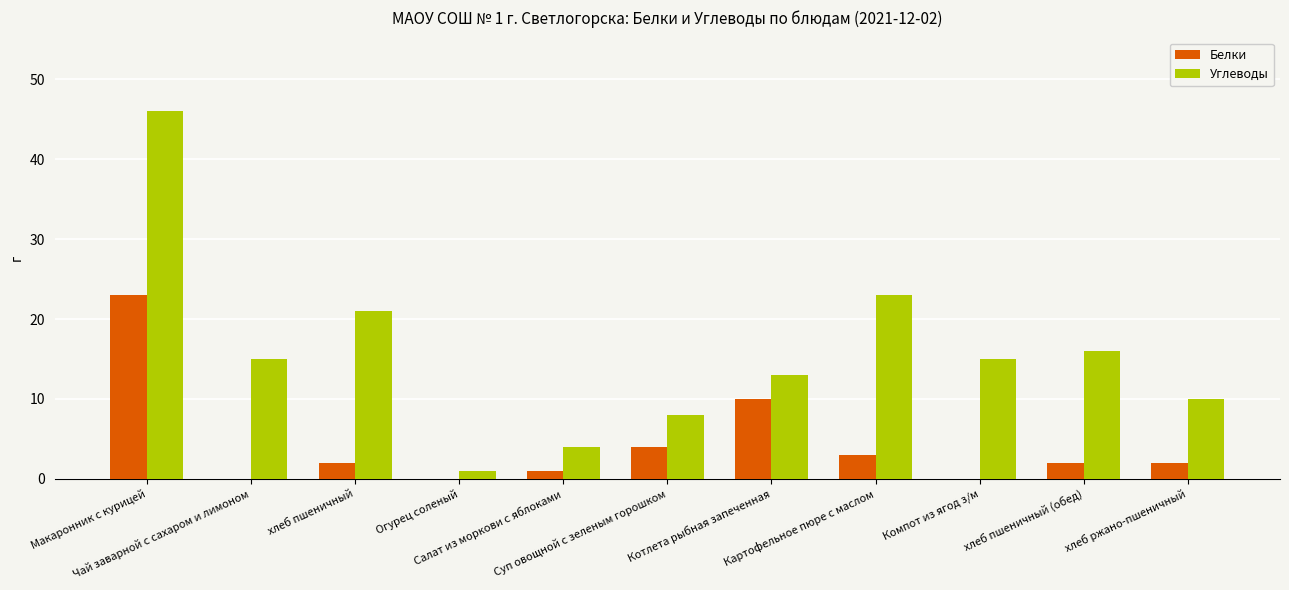

Which series has the largest total across all categories?

Углеводы